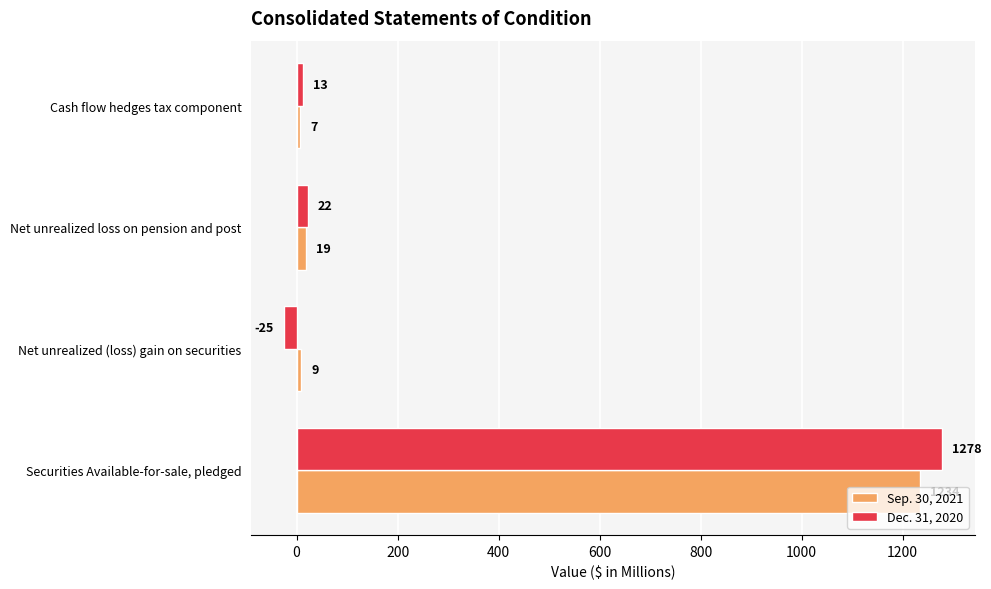

Where is Sep. 30, 2021 nearest to the value 620?

Net unrealized loss on pension and post